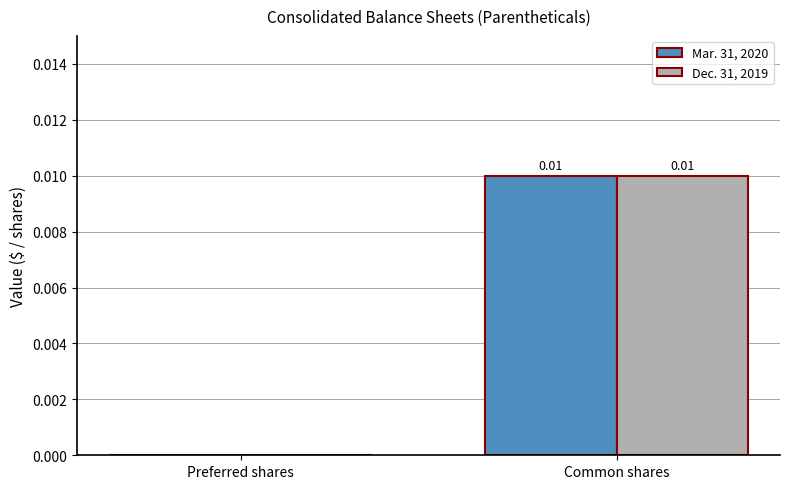

At which category is the sum across all series the highest?

Common shares